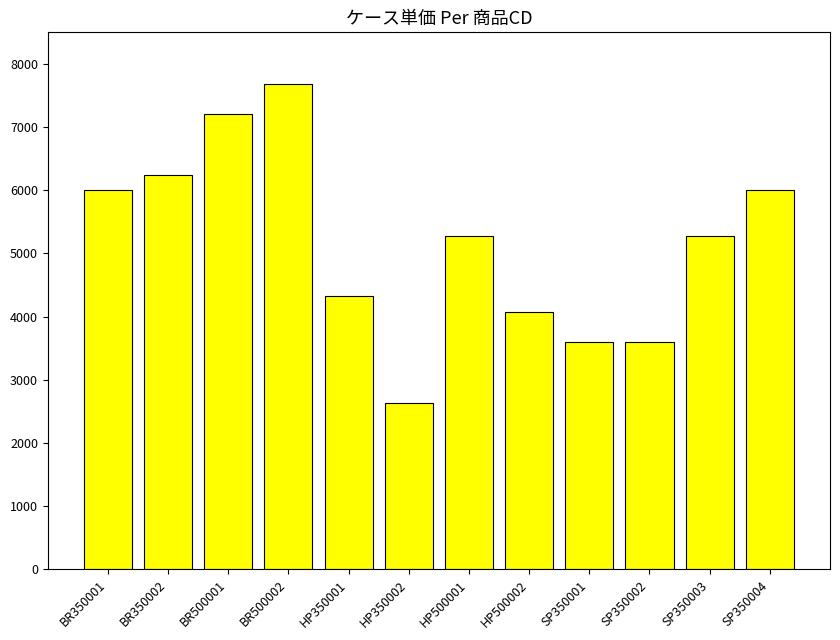

Are the bars horizontal?

No